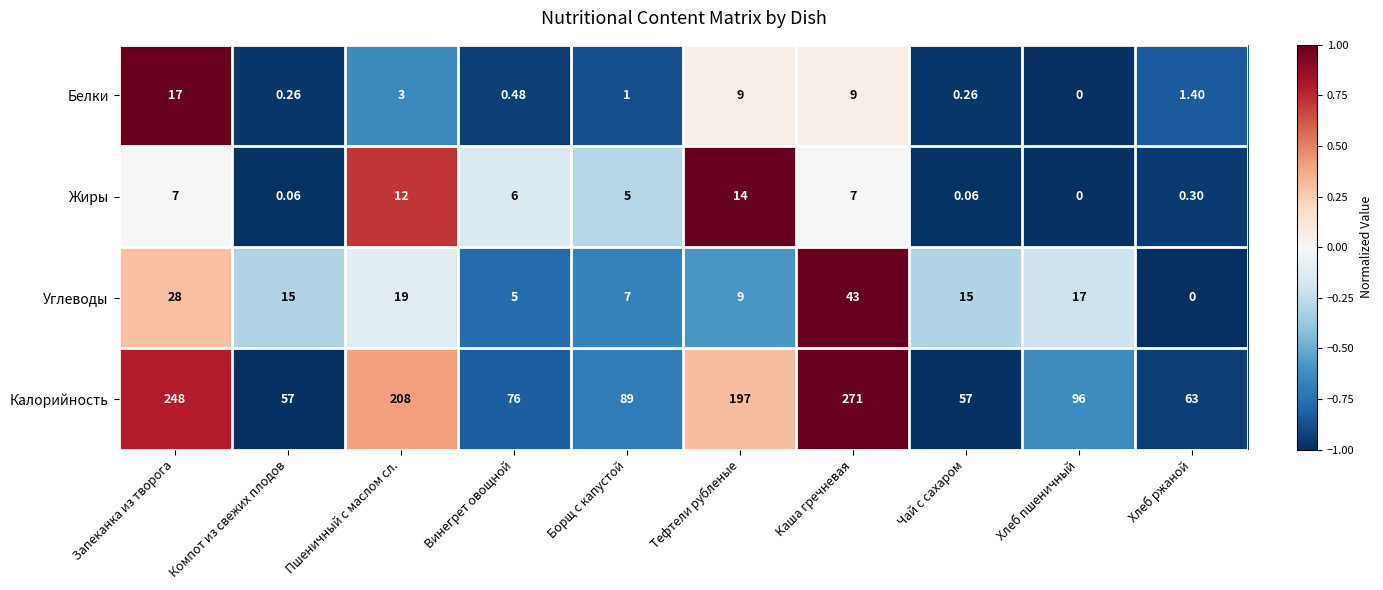

Where does the Углеводы series first go above 15?

Запеканка из творога